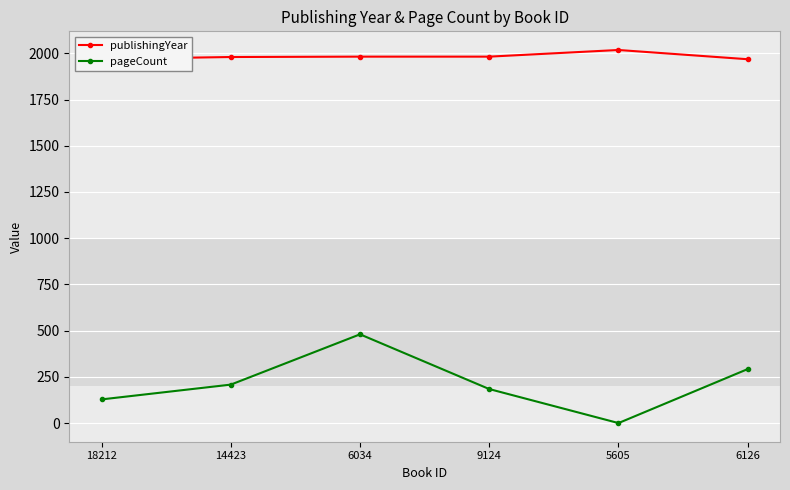

Is the value of publishingYear at 9124 greater than the value of pageCount at 6034?

Yes